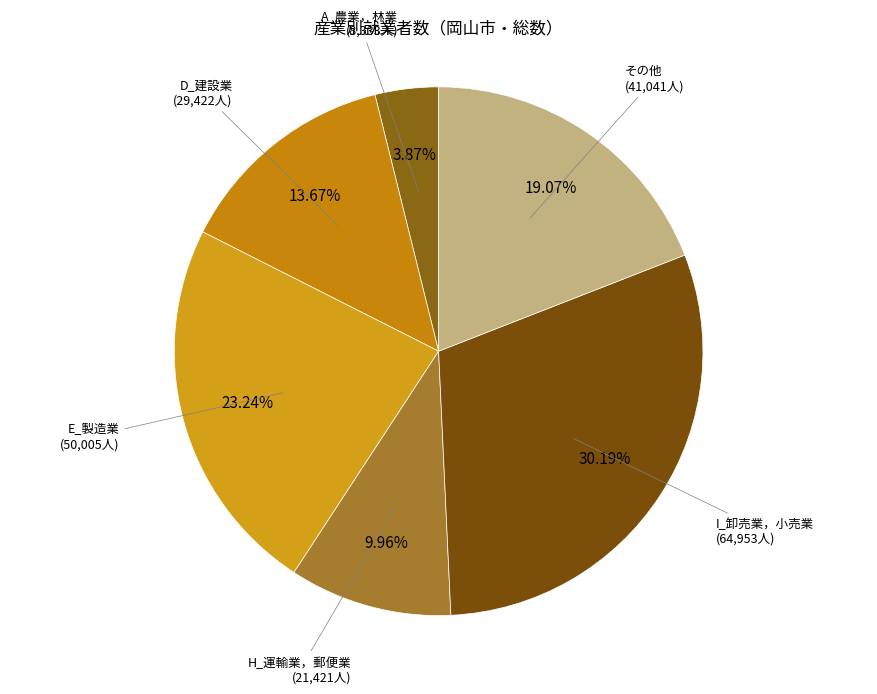

Rank the categories by value from lowest to highest.

A_農業，林業 (8,333人), H_運輸業，郵便業 (21,421人), D_建設業 (29,422人), その他 (41,041人), E_製造業 (50,005人), I_卸売業，小売業 (64,953人)